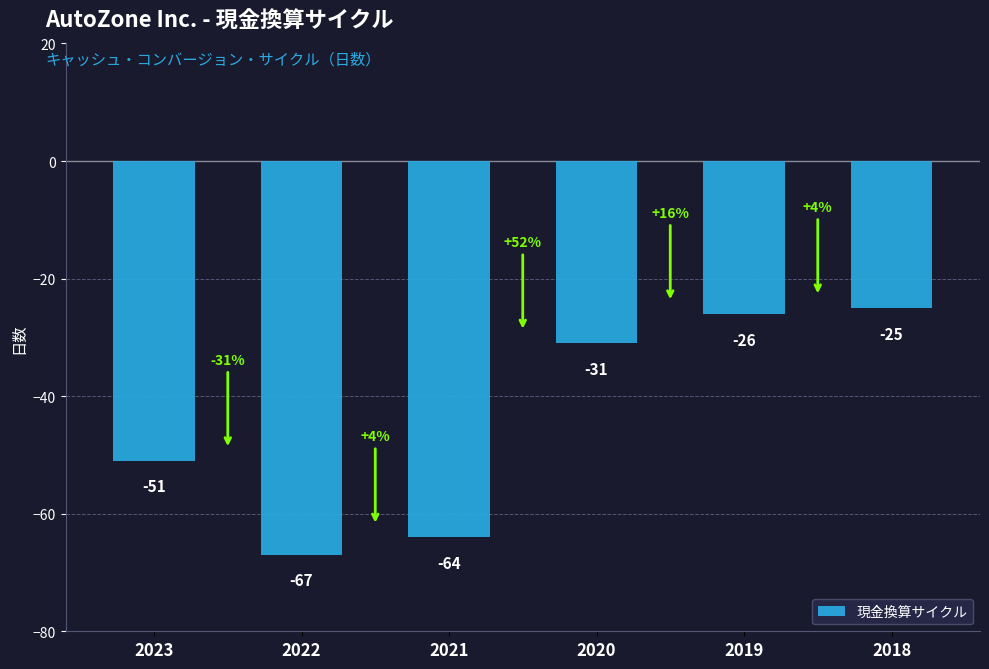

What is the average value?

-44